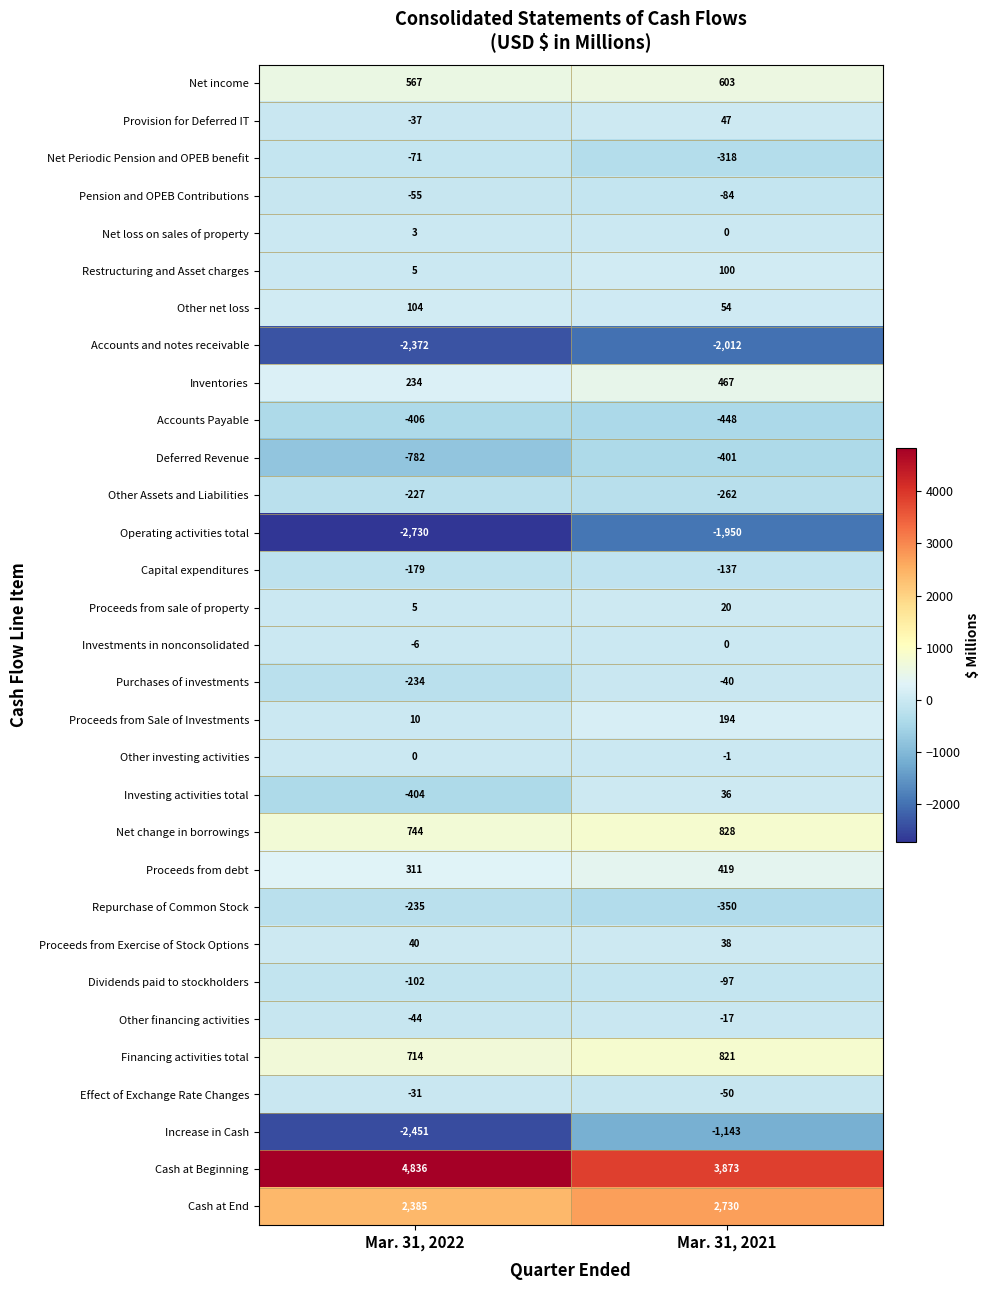

At which category is the sum across all series the highest?

Mar. 31, 2021